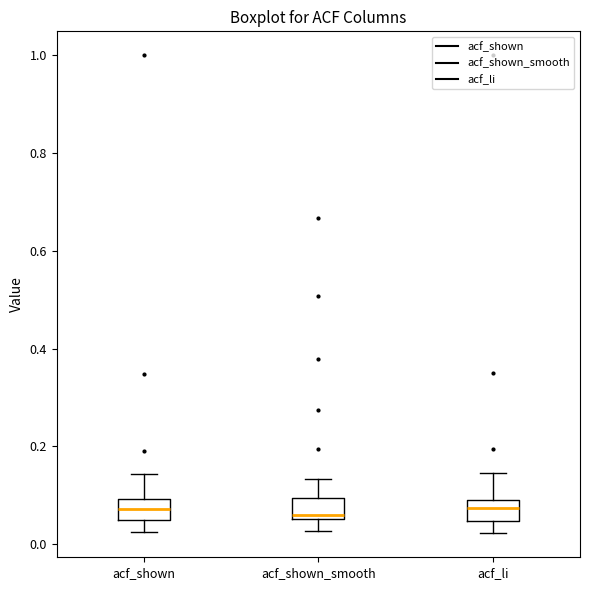

Reading left to right, transcribe this box plot: for each box, give where its median line is, the range the box spans, and where its two whiskers end, as read against the y-axis. The values are not printed on the chart, so give them approximately, as read against the axis.

acf_shown: median 0.08, box 0.06 to 0.10, whiskers 0.02 to 0.14
acf_shown_smooth: median 0.06 (just above the box's lower edge), box 0.06 to 0.10, whiskers 0.02 to 0.14
acf_li: median 0.08, box 0.04 to 0.10, whiskers 0.02 to 0.14